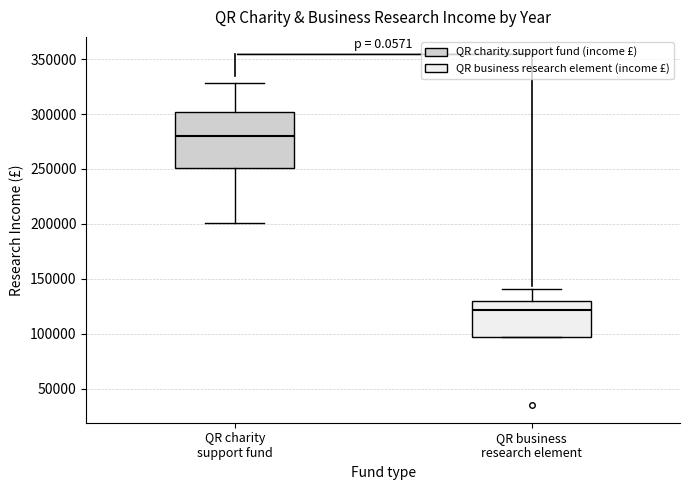

Where is the lower edge of the box for QR business research element on the y-axis? The values are not printed on the chart, so give them approximately, as read against the axis.

95000